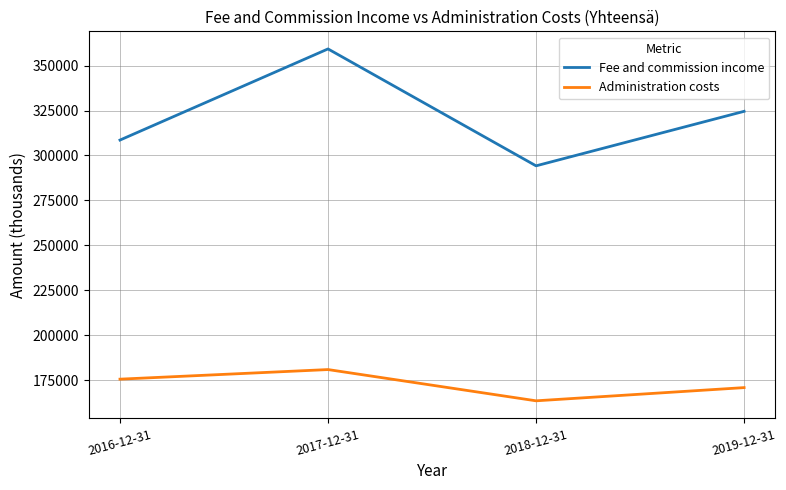

The value of Fee and commission income at 2019-12-31 is 324537.7. True or false?

True